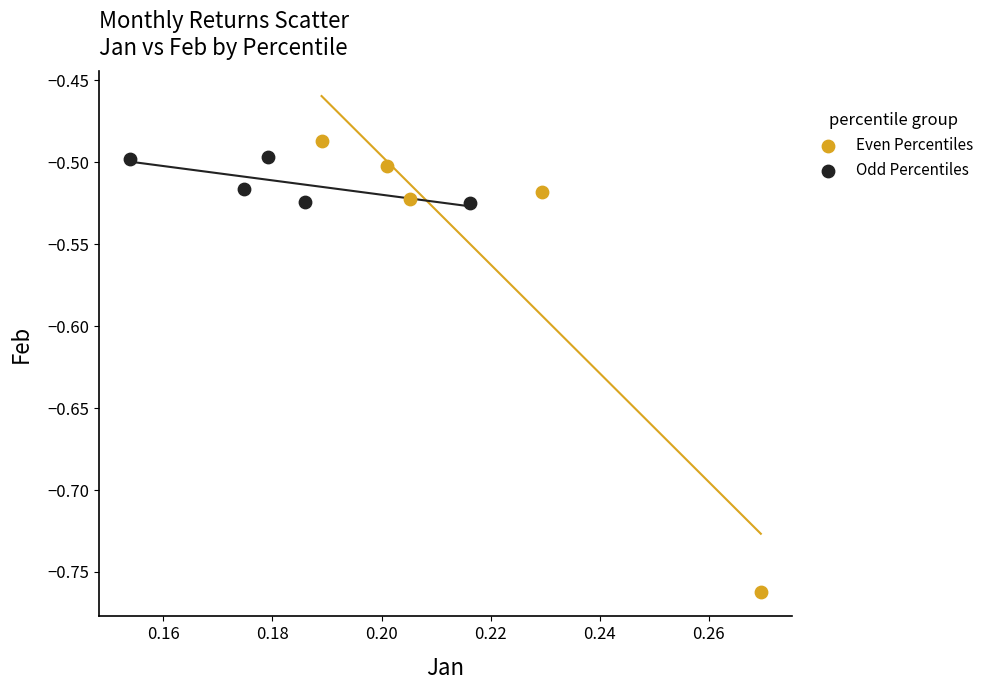

Which series reaches the minimum Y coordinate?

Even Percentiles